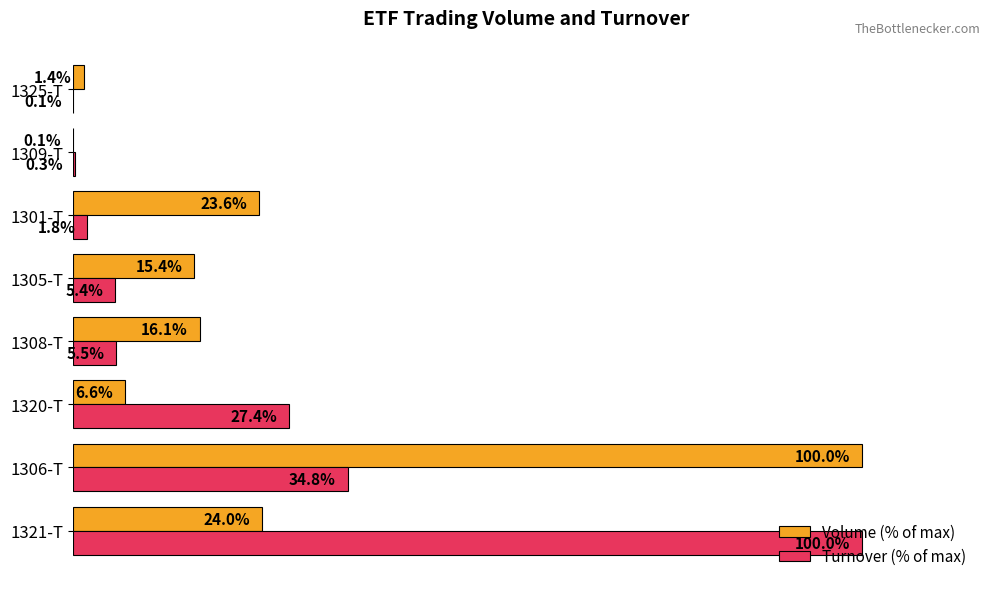

Which series changed the most between 1301-T and 1309-T?

Volume (% of max)